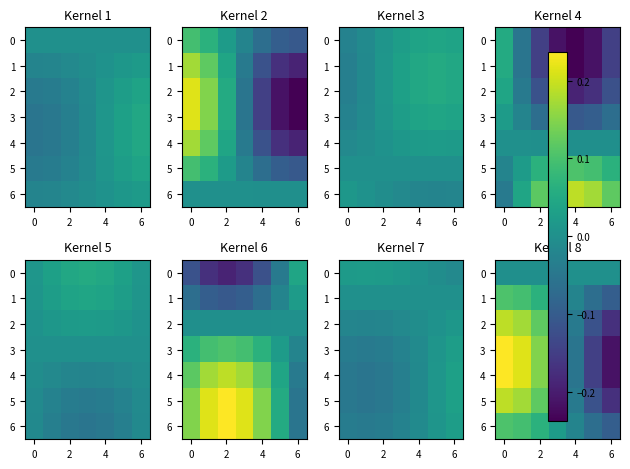

What is the lowest value of the row_1 series?

-0.1